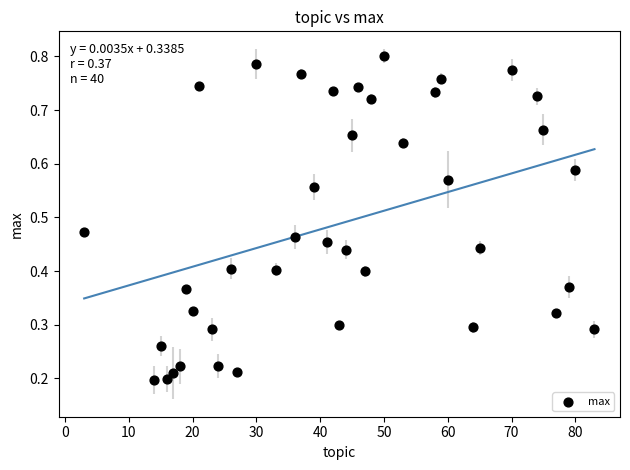

What is the range of X values (max minus min)?

80.0